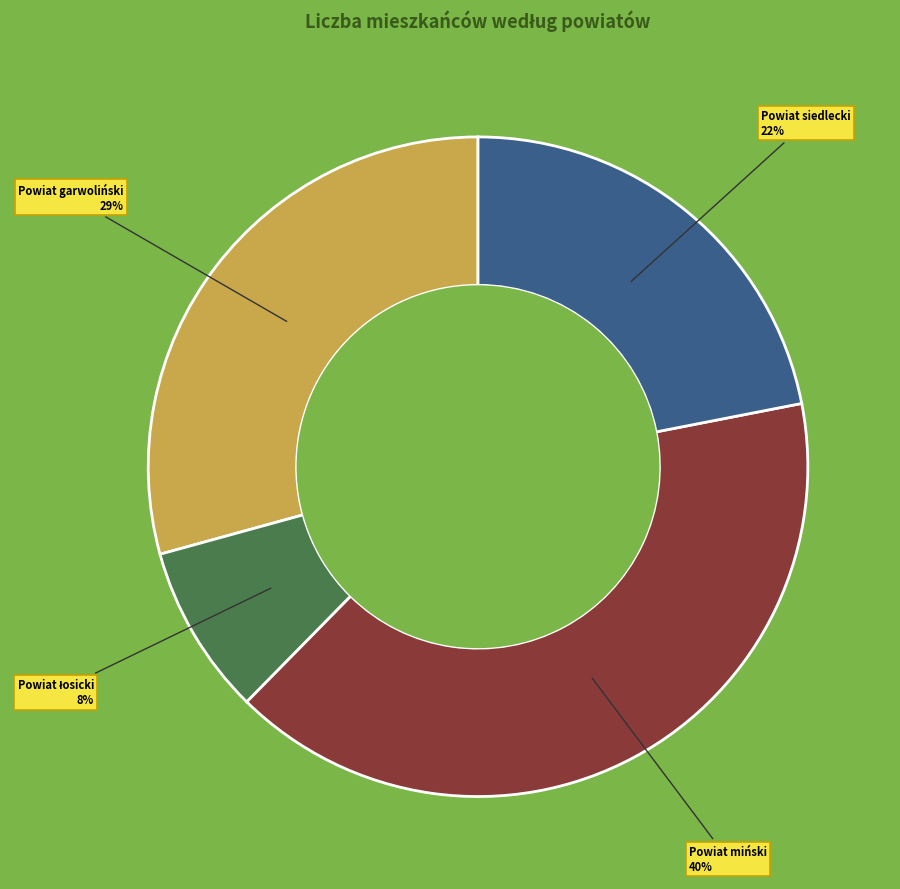

To the nearest percent, what is the average slice percentage?

25%